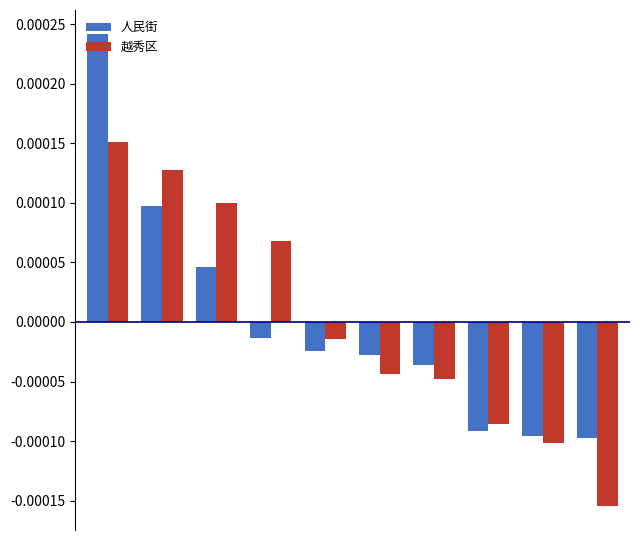

Rank the series by their maximum value, from highest to lowest.

人民街, 越秀区